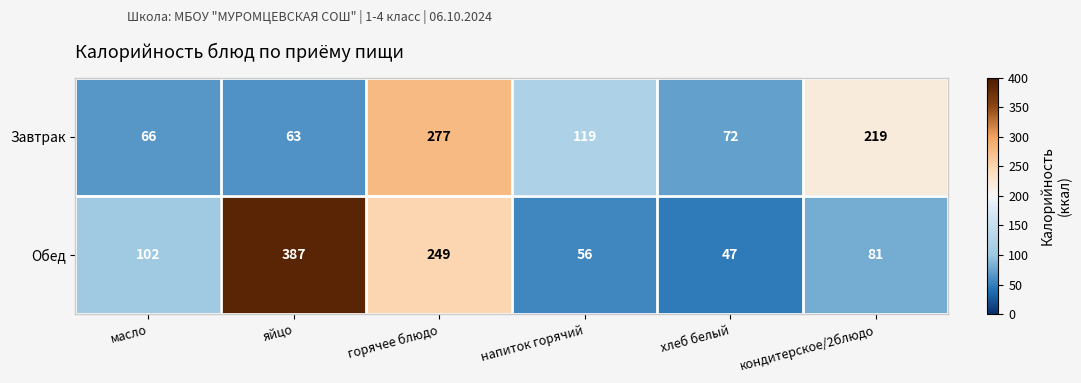

Reading right to left, what are all the values shown in this chart?

Завтрак: кондитерское/2блюдо=219	хлеб белый=72	напиток горячий=119	горячее блюдо=277	яйцо=63	масло=66
Обед: кондитерское/2блюдо=81	хлеб белый=47	напиток горячий=56	горячее блюдо=249	яйцо=387	масло=102